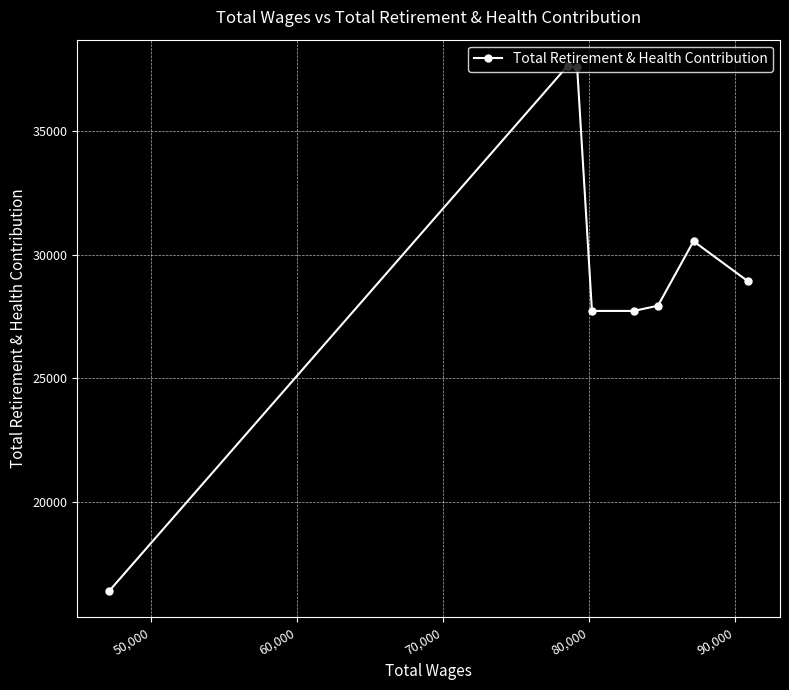

What is the value of the 3rd point from the left?

37581